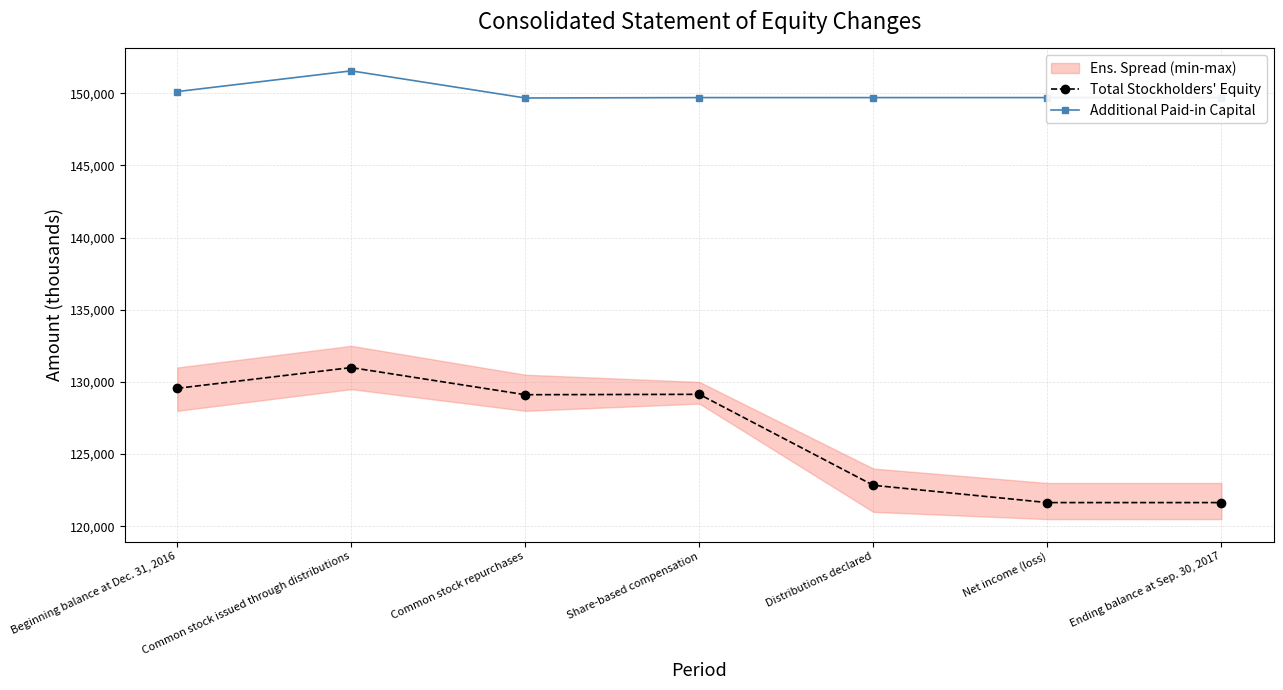

What is the approximate value of Additional Paid-in Capital at Share-based compensation, to the nearest 100?

149700